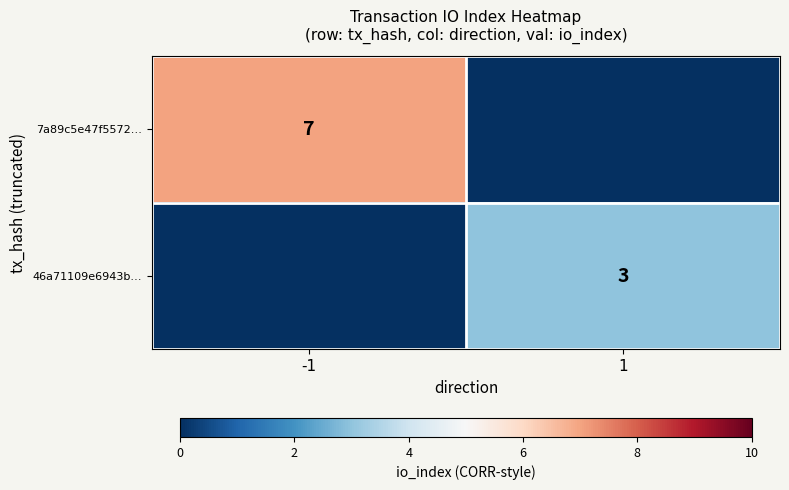

Count the number of data series in this chart.

2